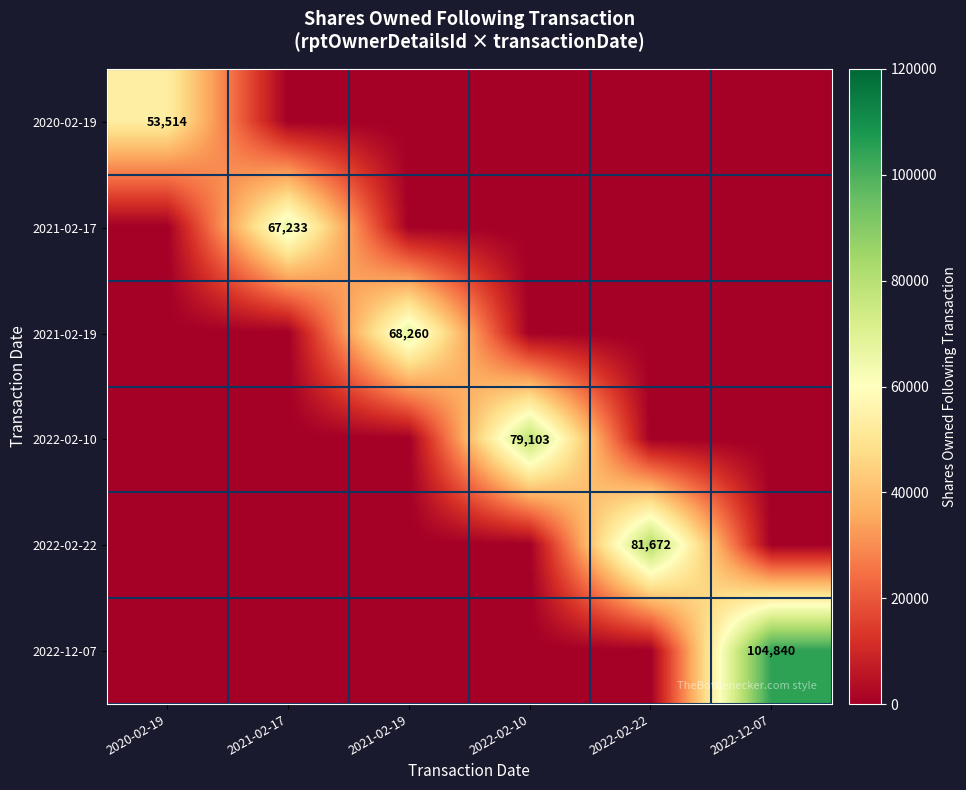

Is the value of 2020-02-19 at 2022-12-07 greater than the value of 2022-02-22 at 2022-02-22?

No